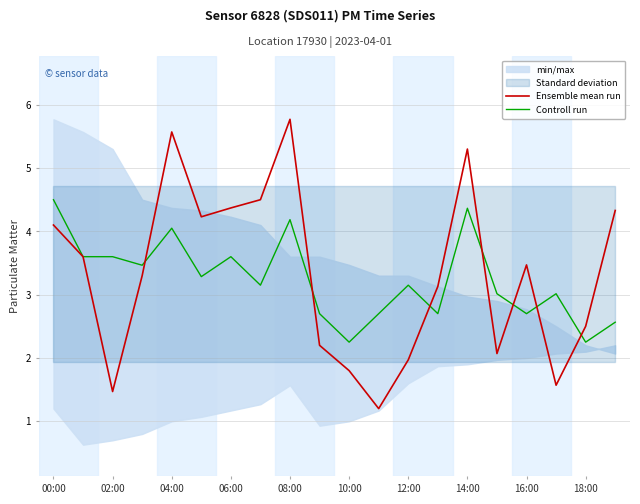

The value of Controll run at 10:00 is 3.4. True or false?

False